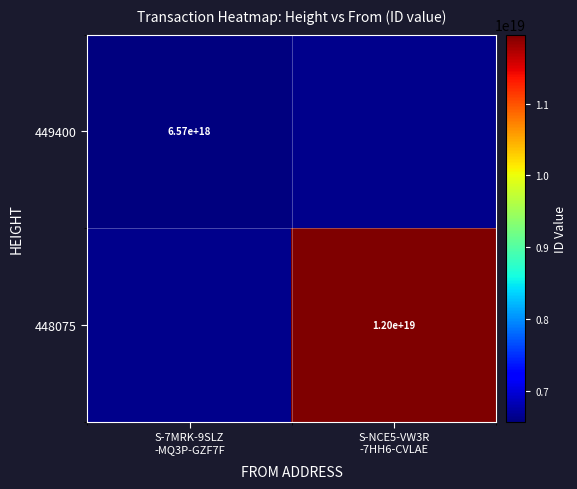

At S-7MRK-9SLZ -MQ3P-GZF7F, list the series in order from smallest to largest.

448075, 449400